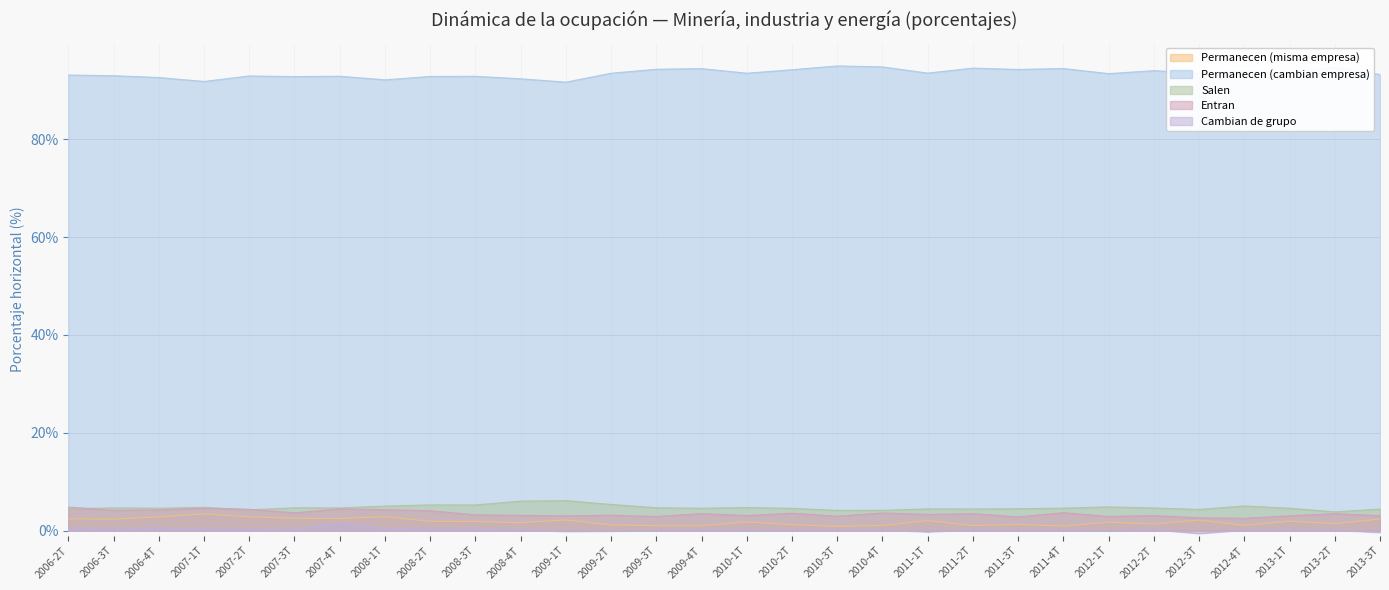

What is the sum of all Permanecen (cambian empresa) values?

2802.8